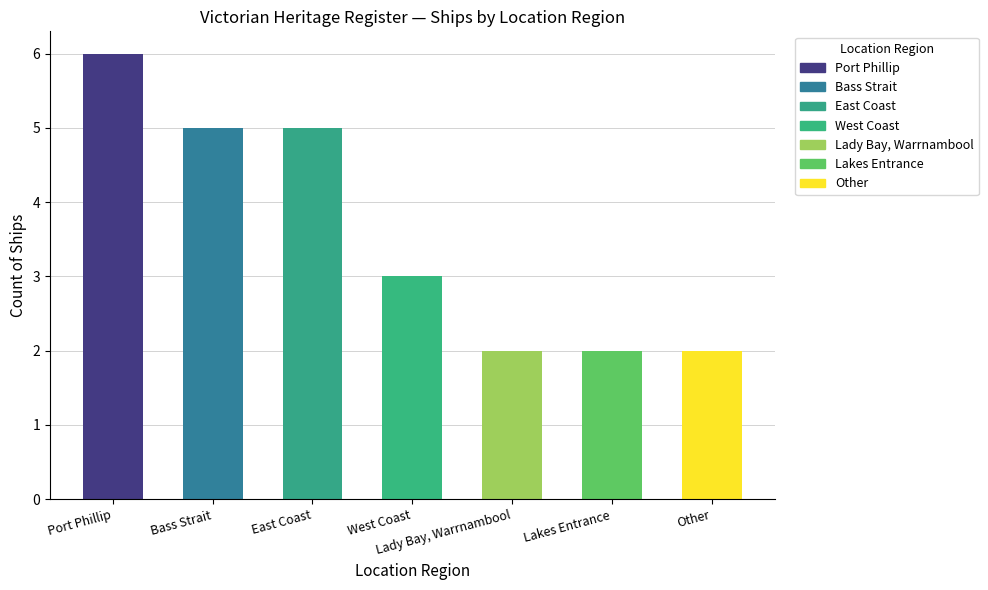

Reading left to right, extract all data points from this chart.

6	5	5	3	2	2	2